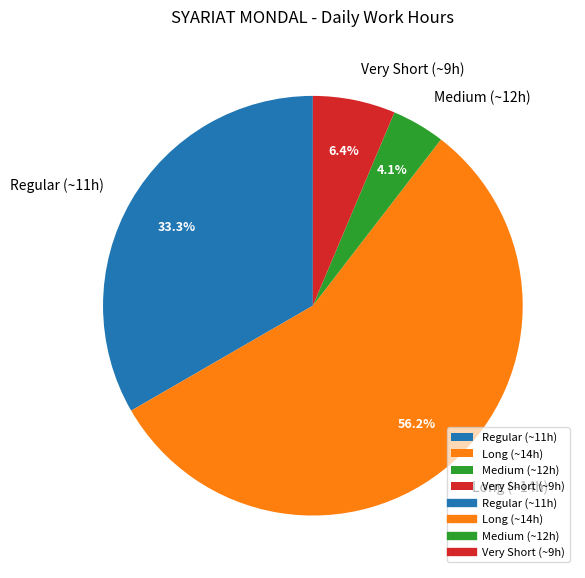

Is there a majority slice in this chart?

Yes